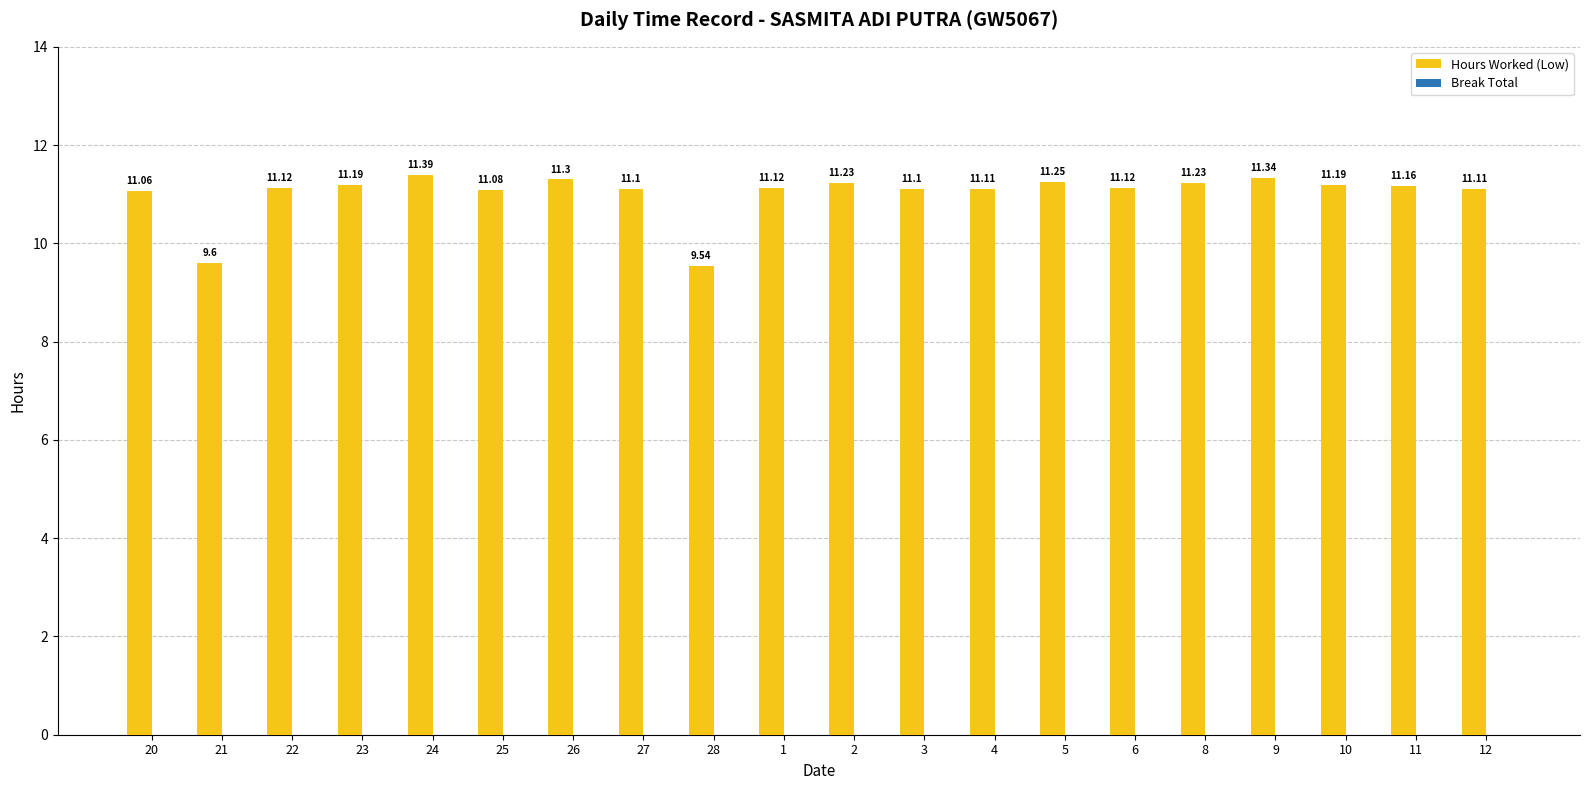

Does the chart contain any negative values?

No